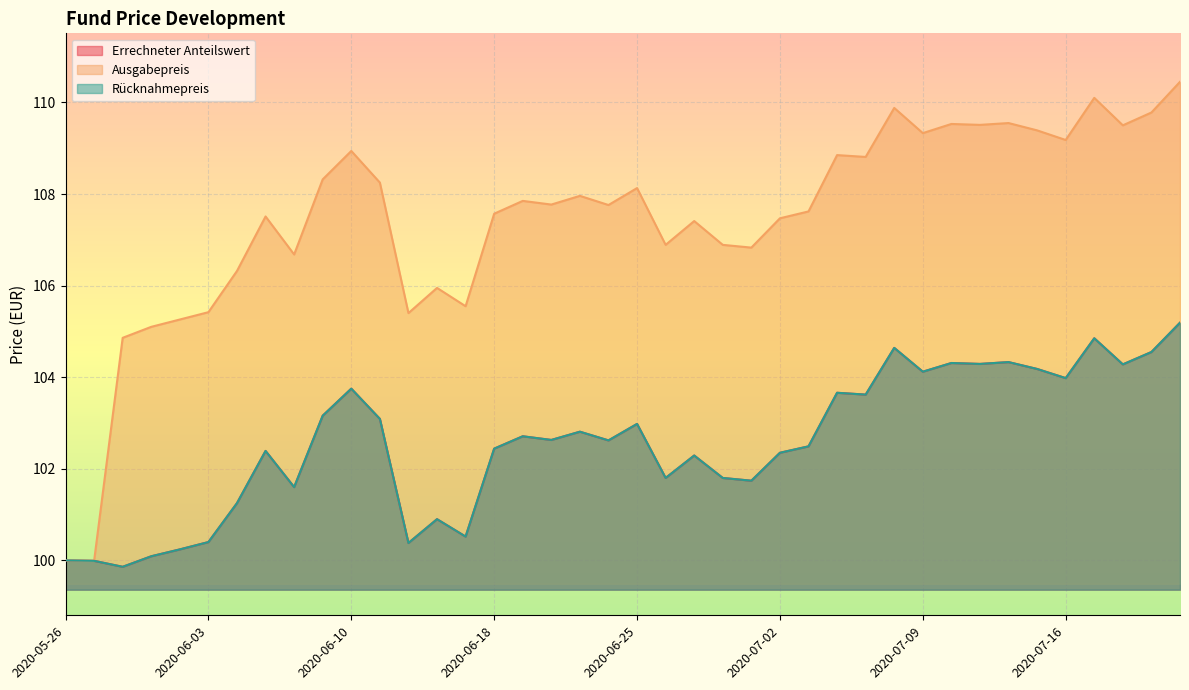

At which category is the sum across all series the highest?

2020-07-22